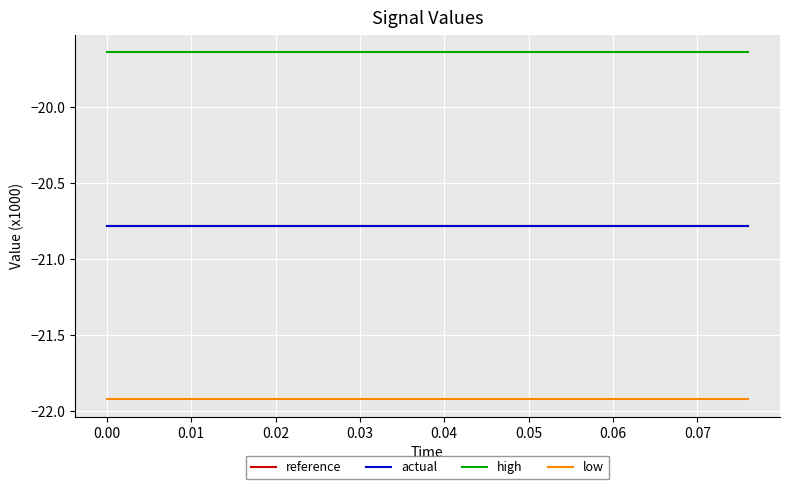

Which series has the largest total across all categories?

high